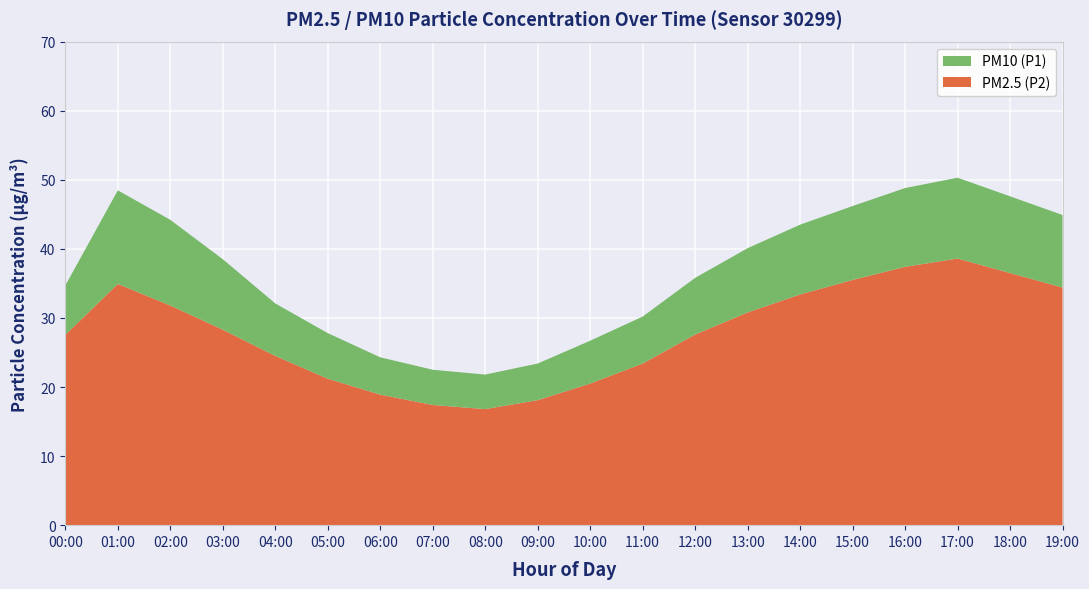

Reading right to left, list all the values displayed in this chart.

P1: 44.9	47.6	50.3	48.8	46.2	43.5	40.1	35.8	30.2	26.7	23.4	21.8	22.5	24.3	27.8	32.1	38.5	44.2	48.5	34.7
P2: 34.4	36.5	38.6	37.4	35.5	33.4	30.8	27.6	23.4	20.5	18.1	16.8	17.4	18.9	21.2	24.5	28.3	31.8	34.9	27.6